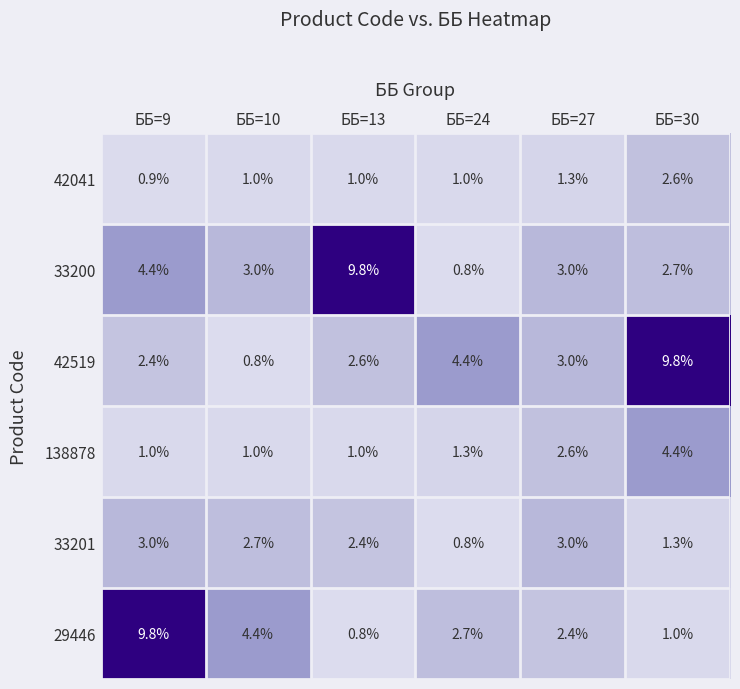

Which series has the largest total across all categories?

33200